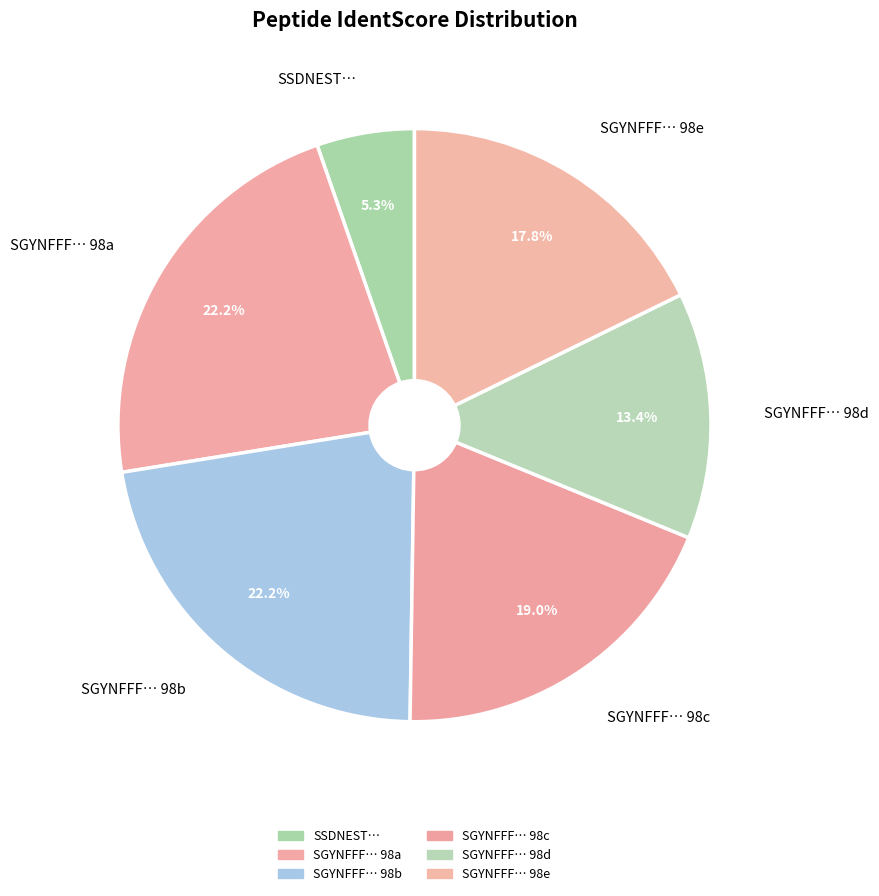

Is there a majority slice in this chart?

No